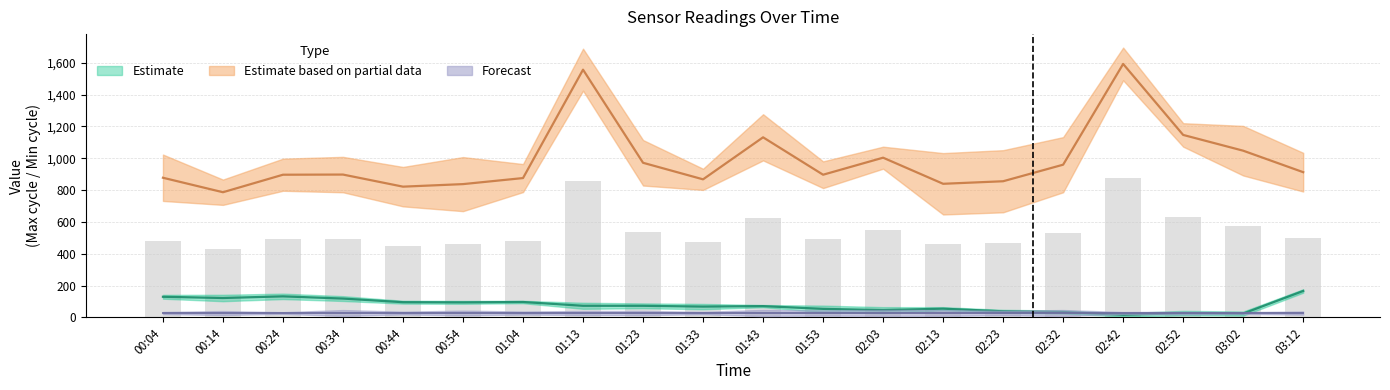

Reading left to right, transcribe all the data shown in this chart.

Samples: 00:04=130.1	00:14=122.4	00:24=132.8	00:34=118.9	00:44=96.1	00:54=95.1	01:04=97.4	01:13=73.5	01:23=73.4	01:33=68.5	01:43=71.5	01:53=54.2	02:03=46.6	02:13=55.4	02:23=38.8	02:32=34.6	02:42=16.7	02:52=27.4	03:02=24.7	03:12=166.7
Max_cycle: 00:04=878.0	00:14=787.0	00:24=897.0	00:34=898.0	00:44=822.0	00:54=838.0	01:04=876.0	01:13=1557.0	01:23=972.0	01:33=868.0	01:43=1132.0	01:53=897.0	02:03=1004.0	02:13=840.0	02:23=856.0	02:32=960.0	02:42=1593.0	02:52=1147.0	03:02=1048.0	03:12=913.0